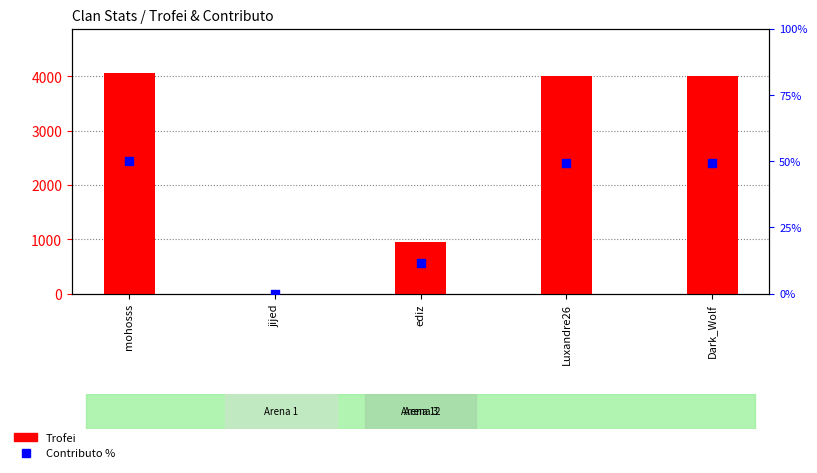

Which series has the largest Y range (max minus min)?

Trofei